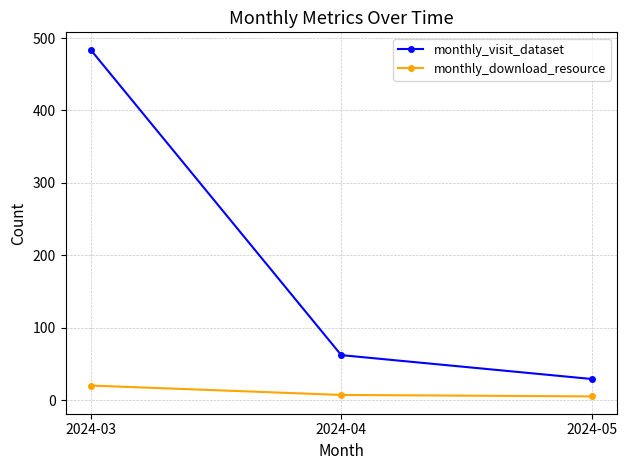

Which series has the largest total across all categories?

monthly_visit_dataset